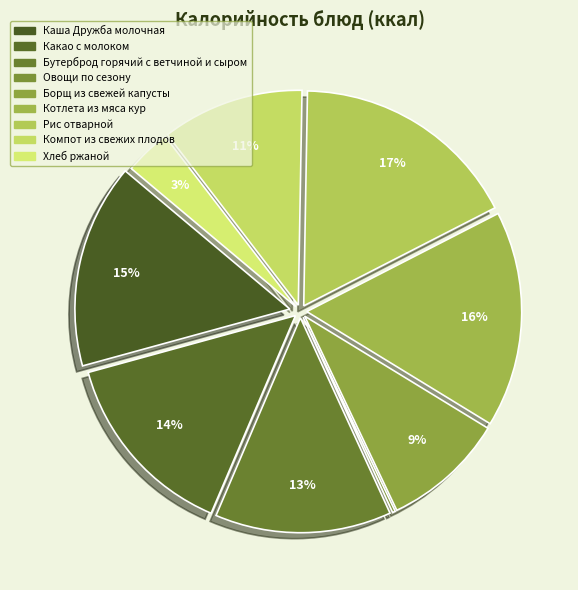

To the nearest percent, what portion does Рис отварной represent?

17%